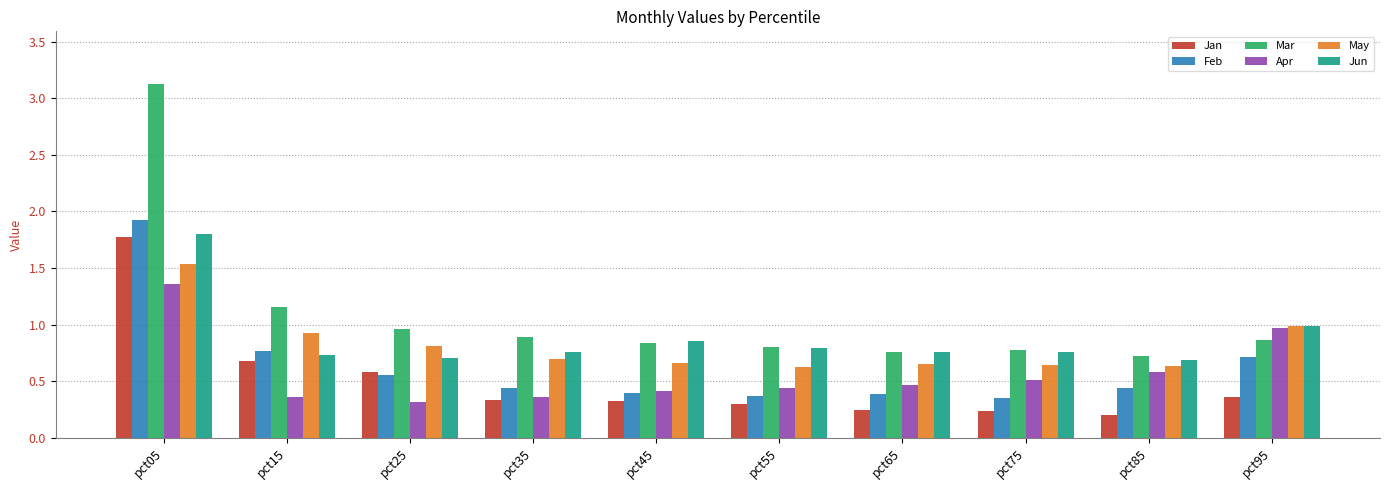

Which category has the highest value across all series?

pct05